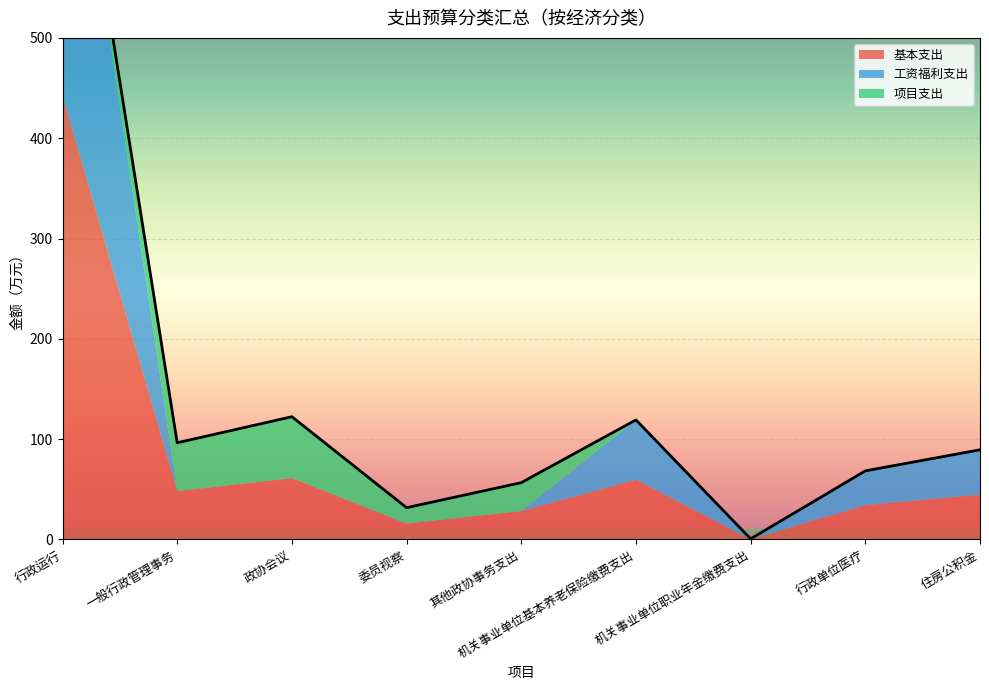

Where do 工资福利支出 and 项目支出 first cross each other?

行政运行 and 一般行政管理事务